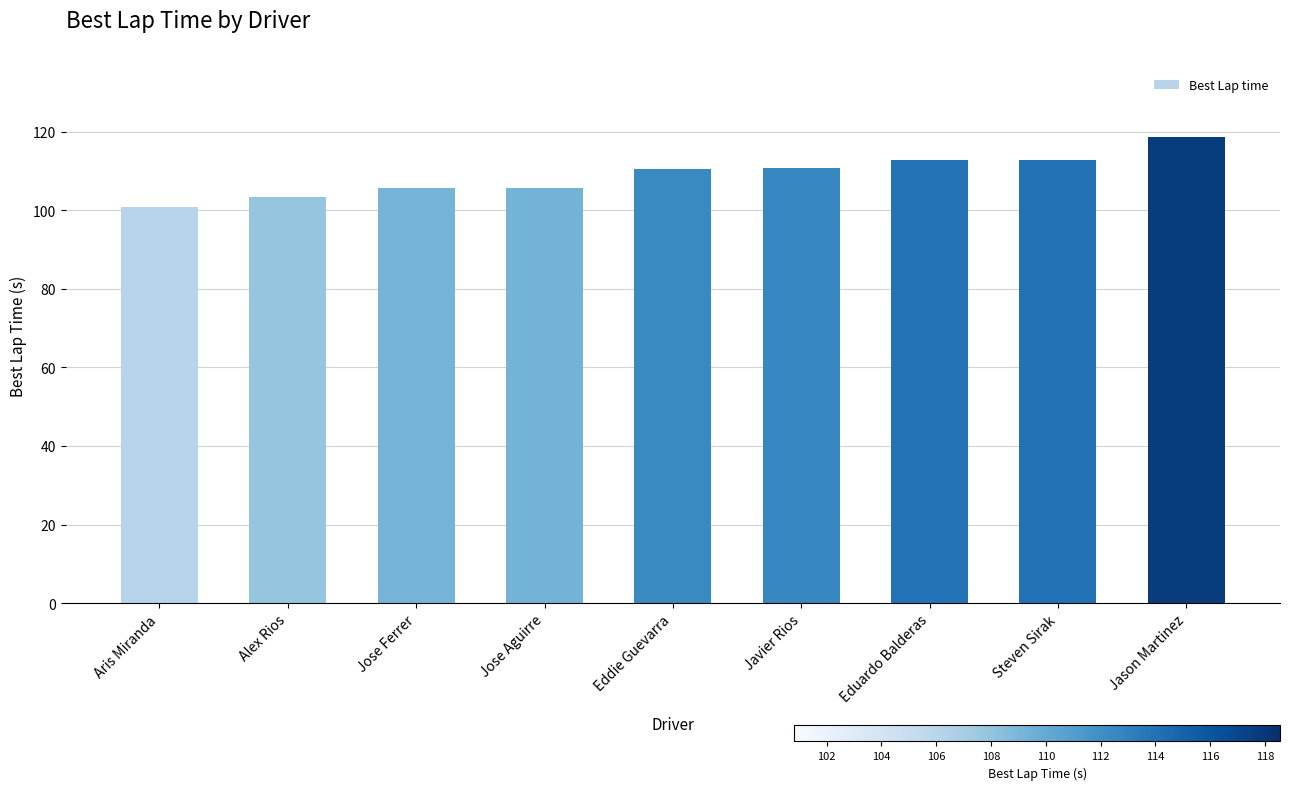

Between Javier Rios and Jose Ferrer, which is larger?

Javier Rios